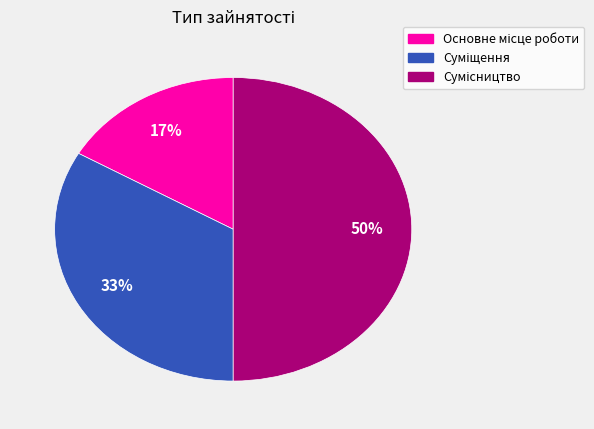

To the nearest percent, what is the difference between the largest and smallest slice percentages?

33%